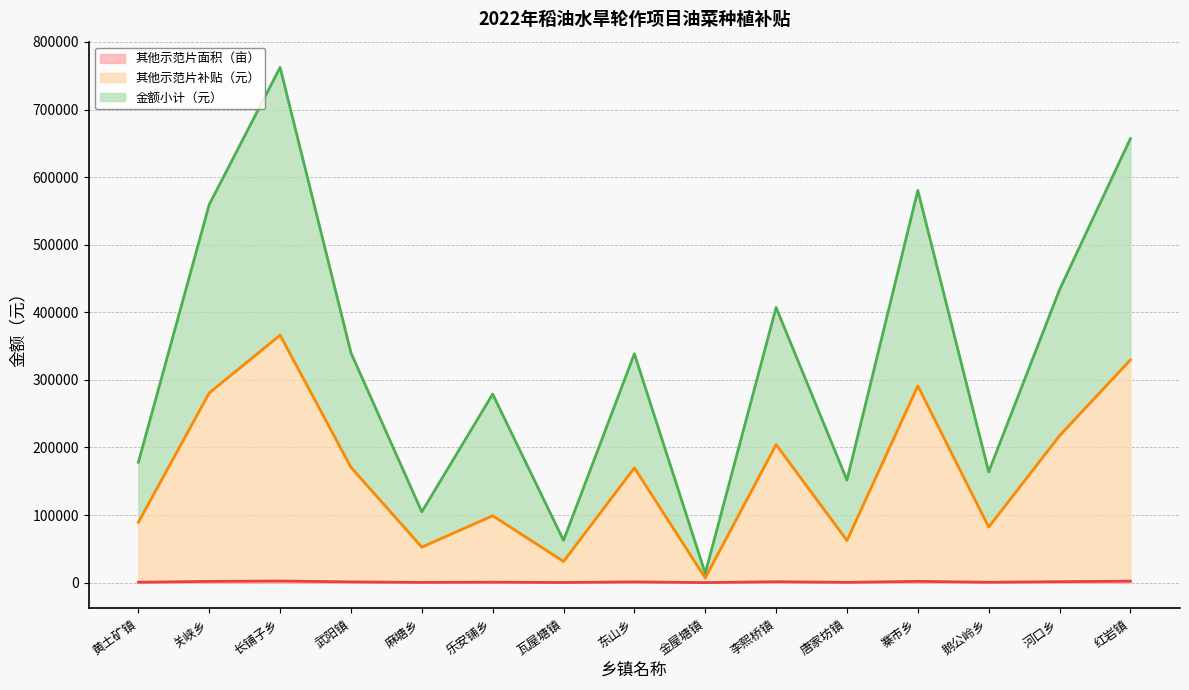

What is the difference between the maximum and minimum values in the 金额小计（元） series?

748623.5